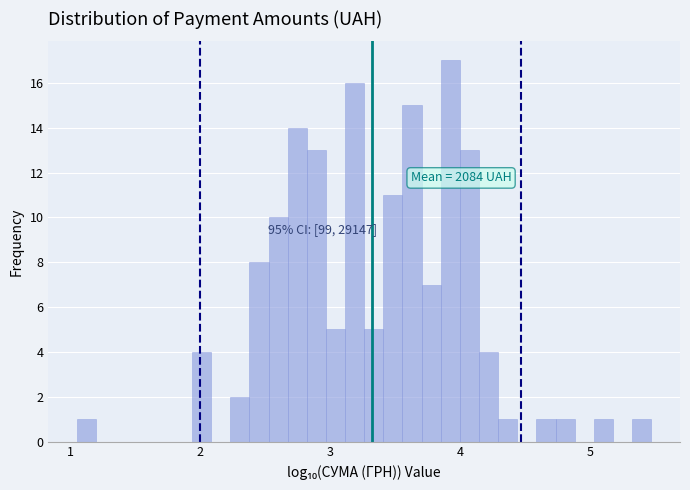

Read against the x-axis, roughly where is the centre of the tallest bar?

3.9